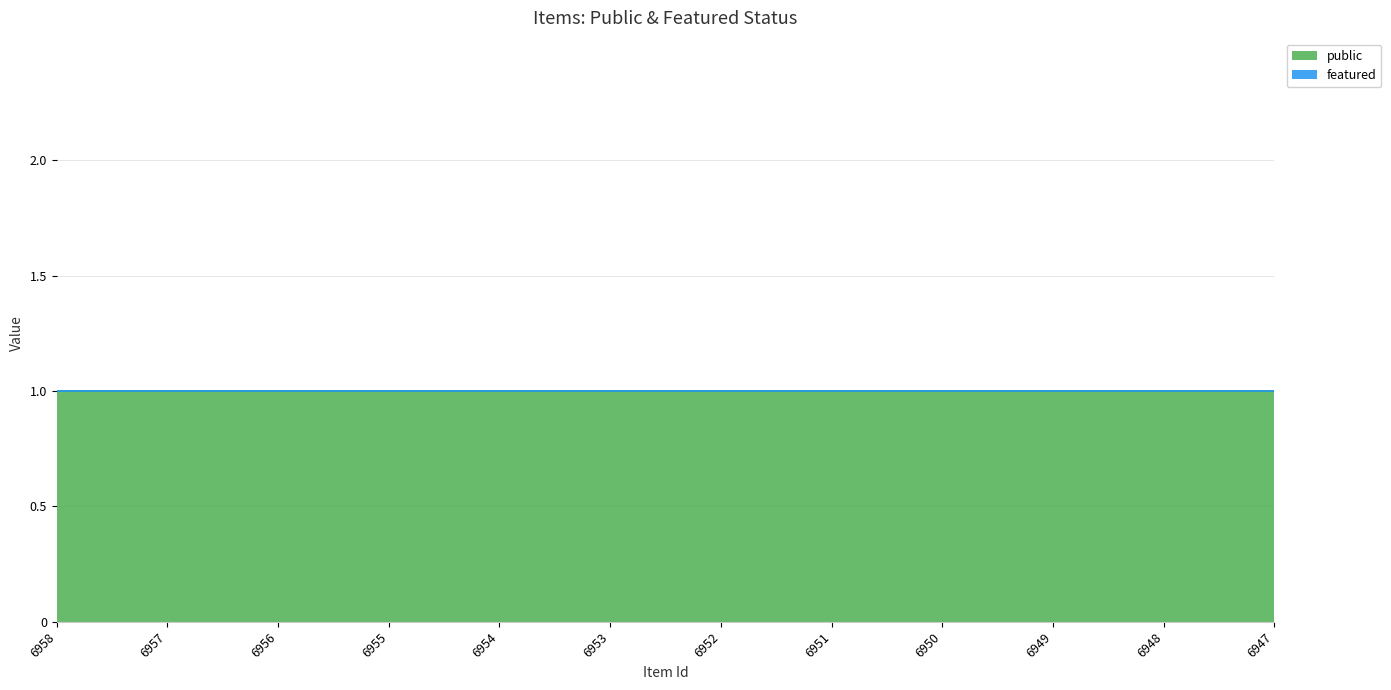

Reading left to right, extract all data points from this chart.

public: 6958=1	6957=1	6956=1	6955=1	6954=1	6953=1	6952=1	6951=1	6950=1	6949=1	6948=1	6947=1
featured: 6958=0	6957=0	6956=0	6955=0	6954=0	6953=0	6952=0	6951=0	6950=0	6949=0	6948=0	6947=0